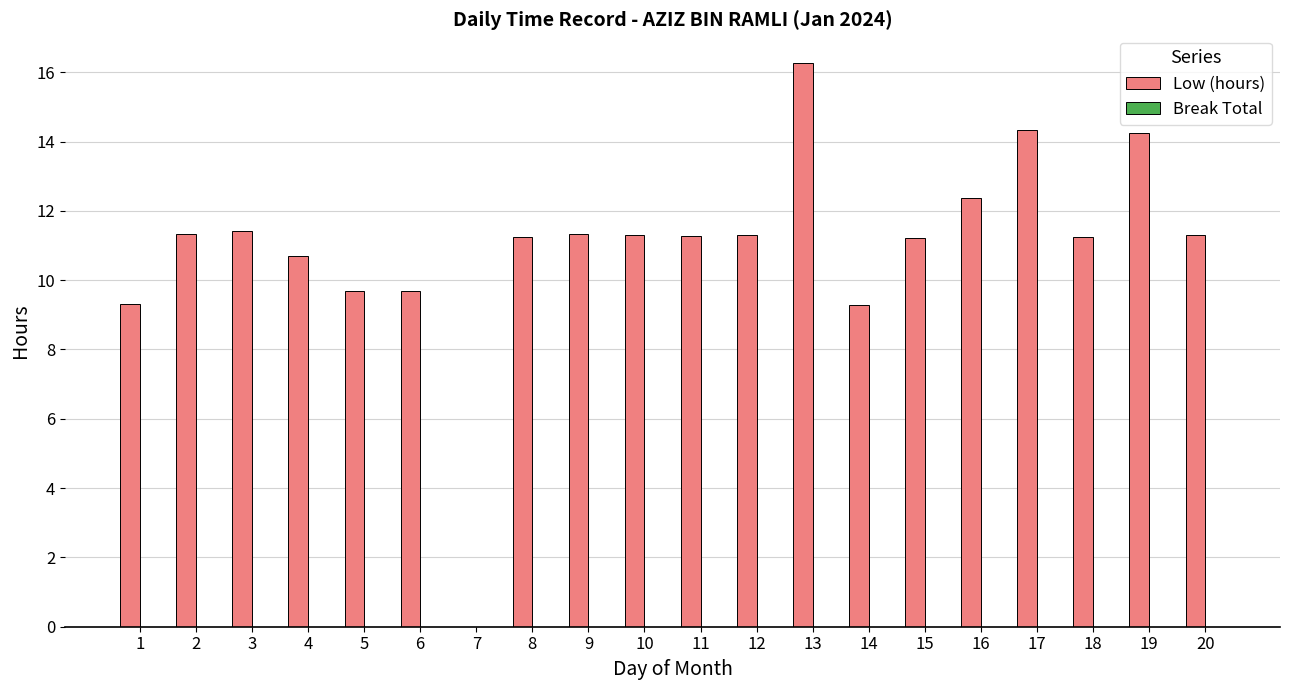

What is the greatest value displayed?

16.3